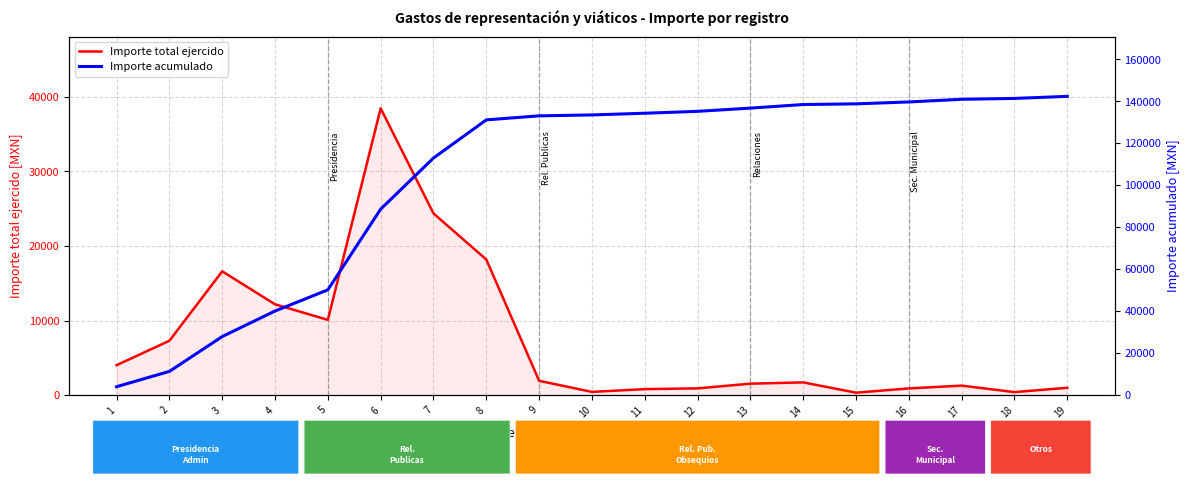

Where is Importe total ejercido nearest to the value 19391?

8